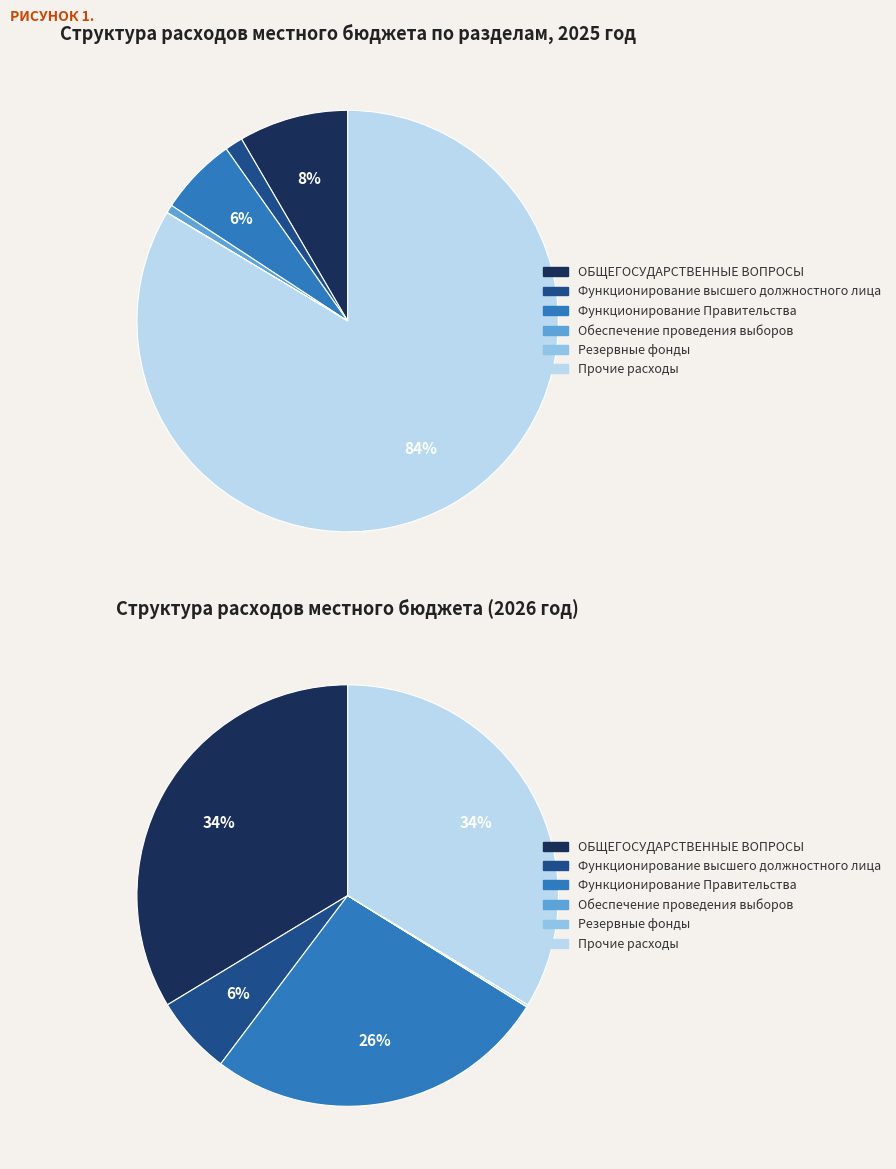

To the nearest percent, what is the difference between the largest and smallest slice percentages?

84%